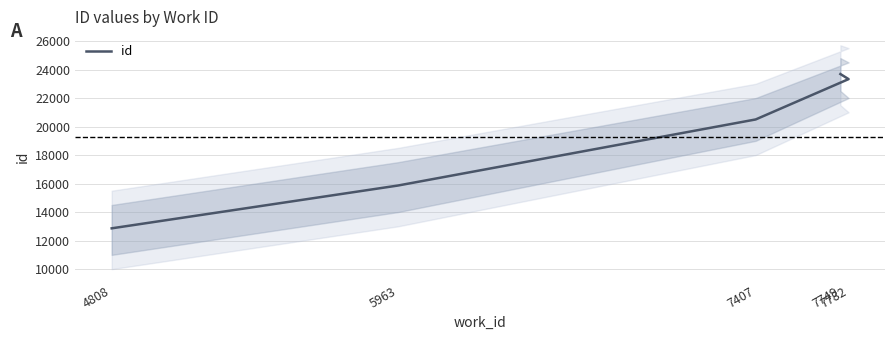

What is the change in value from 4808 to 7782?

+10466